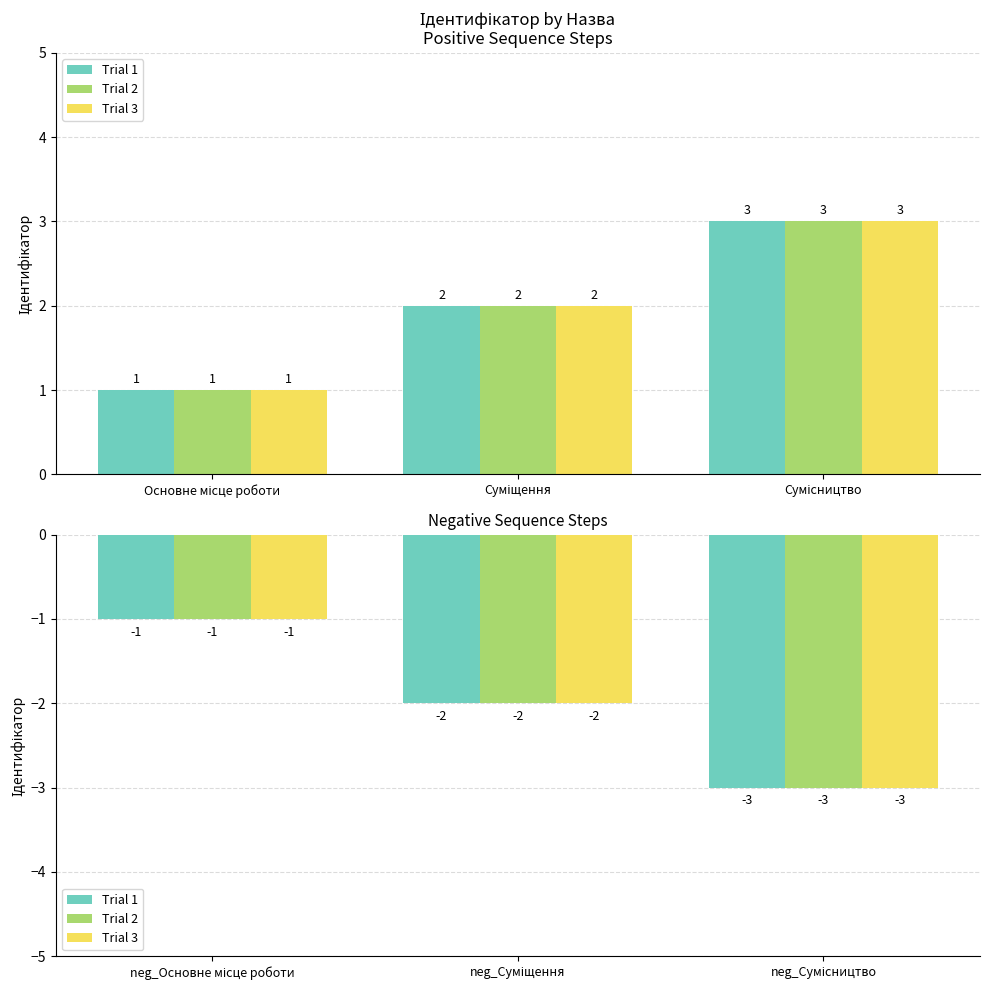

At how many categories does at least one series exceed -2?

1